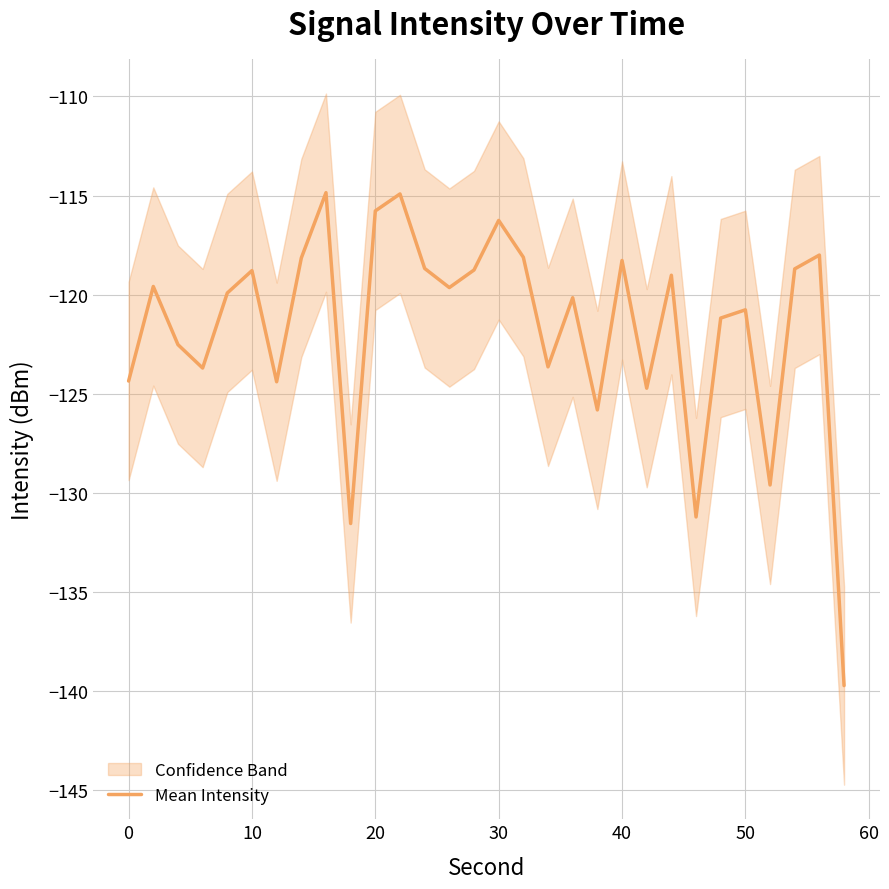

Is it true that Mean Intensity equals -215.6 at 50?

False